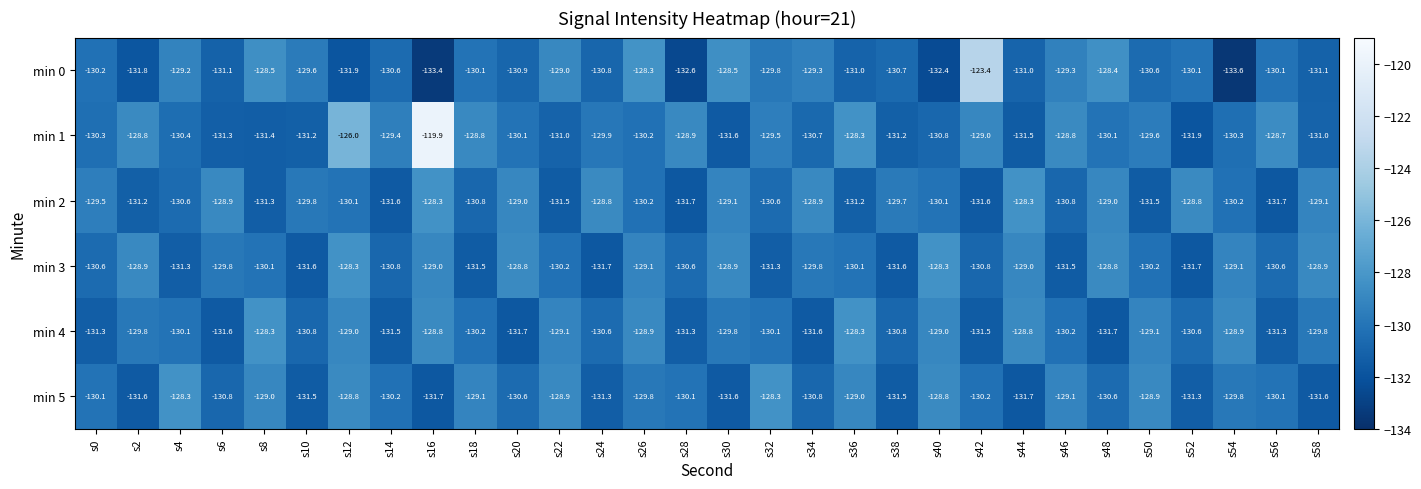

Which series has the widest spread of values?

min 1